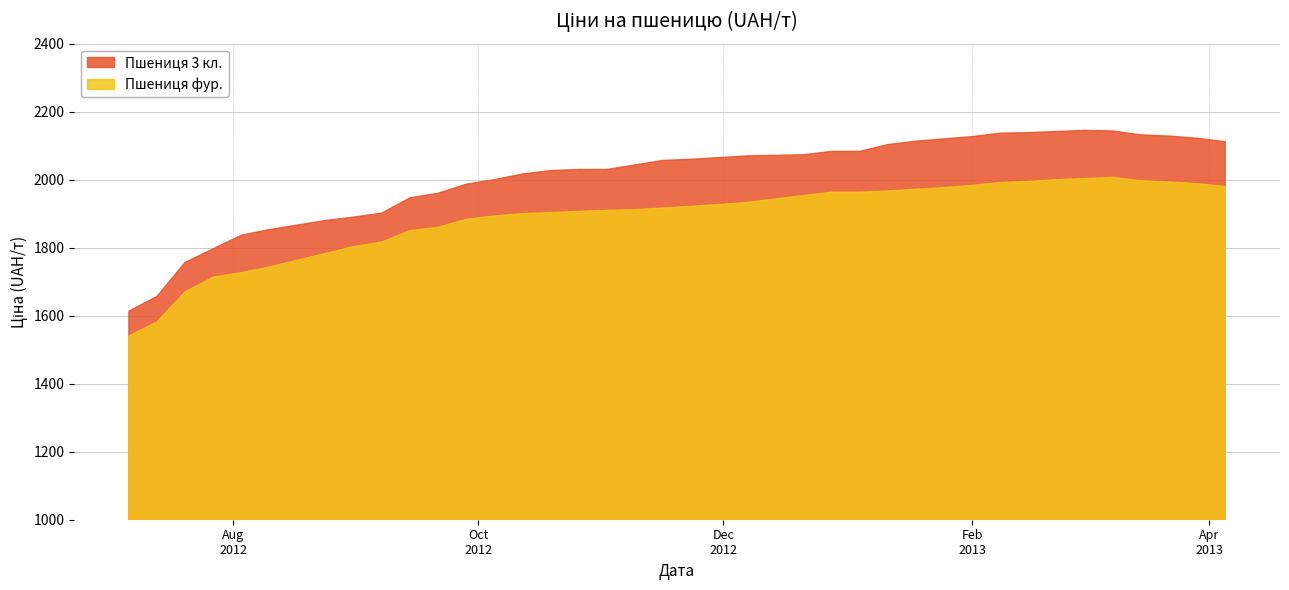

In Пшениця фур., how many points are higher than both neighbors (excluding endpoints)?

1